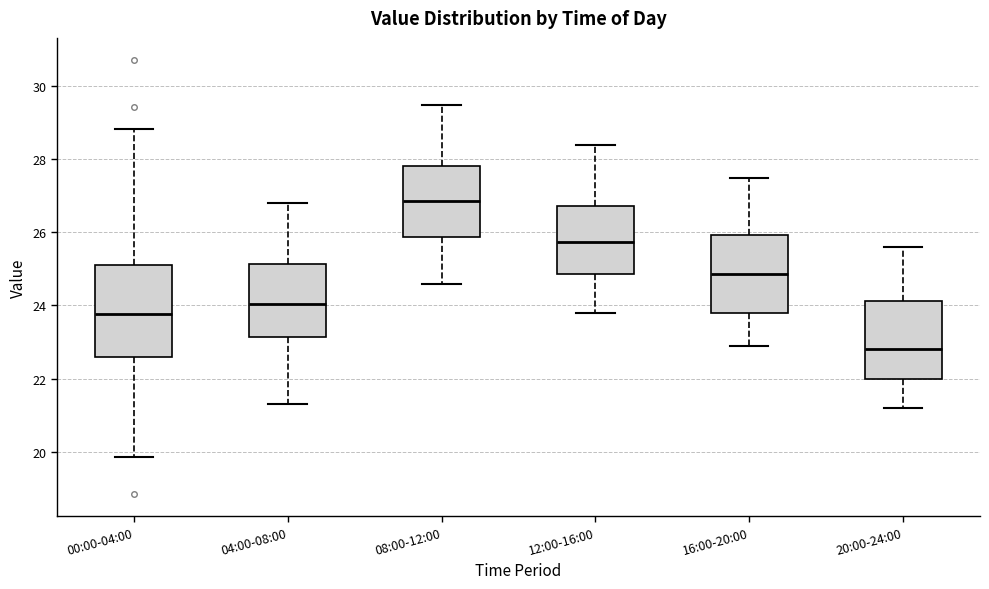

Reading left to right, read every box against the y-axis: the position of its median line, the range the box covers, and the ends of its whiskers. The values are not printed on the chart, so give them approximately, as read against the axis.

00:00-04:00: median 23.8, box 22.6 to 25.2, whiskers 19.8 to 28.8
04:00-08:00: median 24.0, box 23.2 to 25.2, whiskers 21.4 to 26.8
08:00-12:00: median 26.8, box 25.8 to 27.8, whiskers 24.6 to 29.6
12:00-16:00: median 25.8, box 24.8 to 26.8, whiskers 23.8 to 28.4
16:00-20:00: median 24.8, box 23.8 to 26.0, whiskers 23.0 to 27.6
20:00-24:00: median 22.8, box 22.0 to 24.2, whiskers 21.2 to 25.6